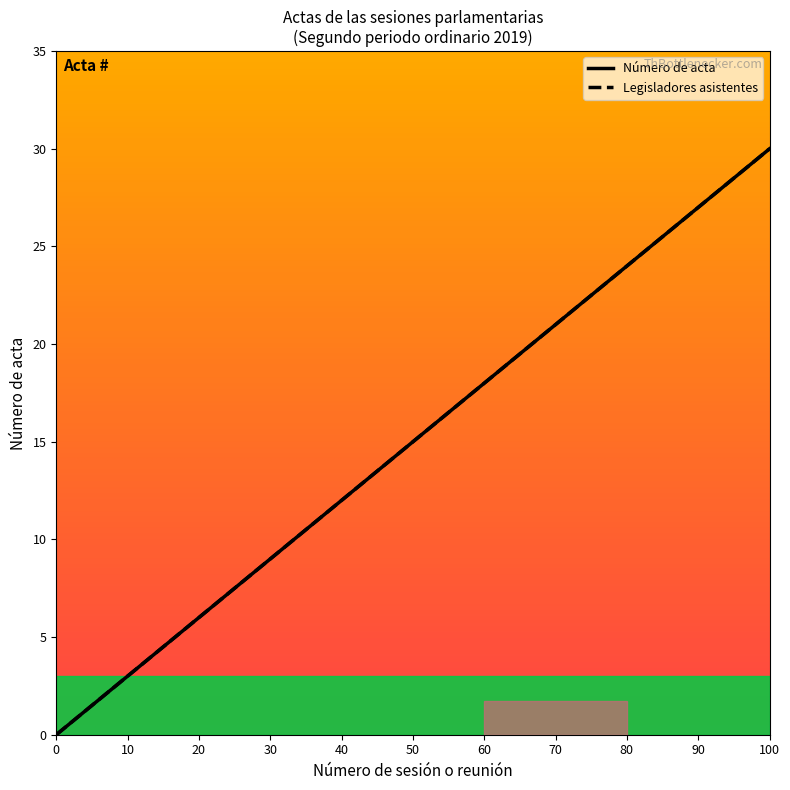

Is this an area chart (filled region under the line)?

No